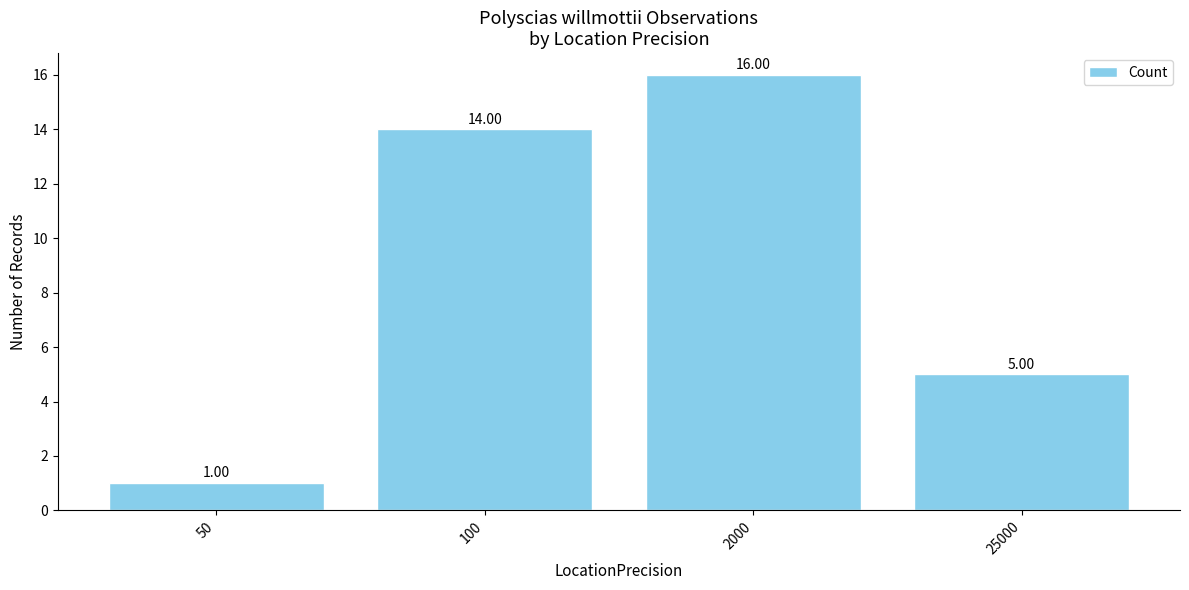

Is it true that the value at 100 is 22?

False